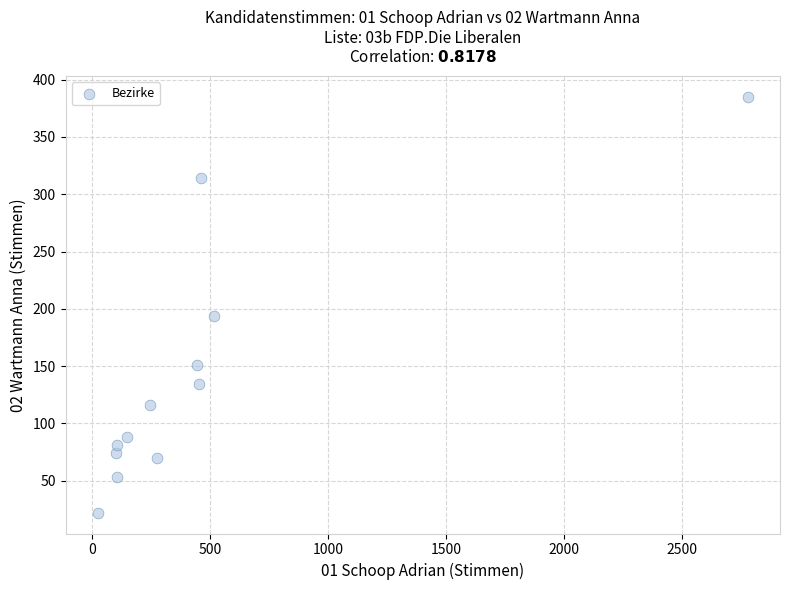

What is the average X value?

471